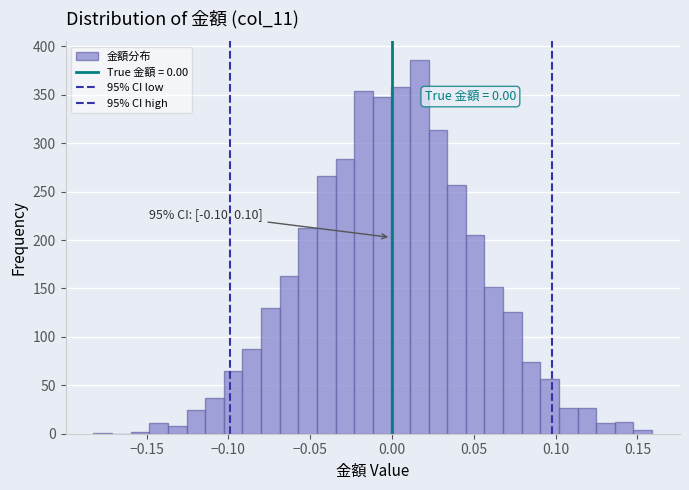

Read against the x-axis, roughly where is the centre of the tallest bar?

0.015